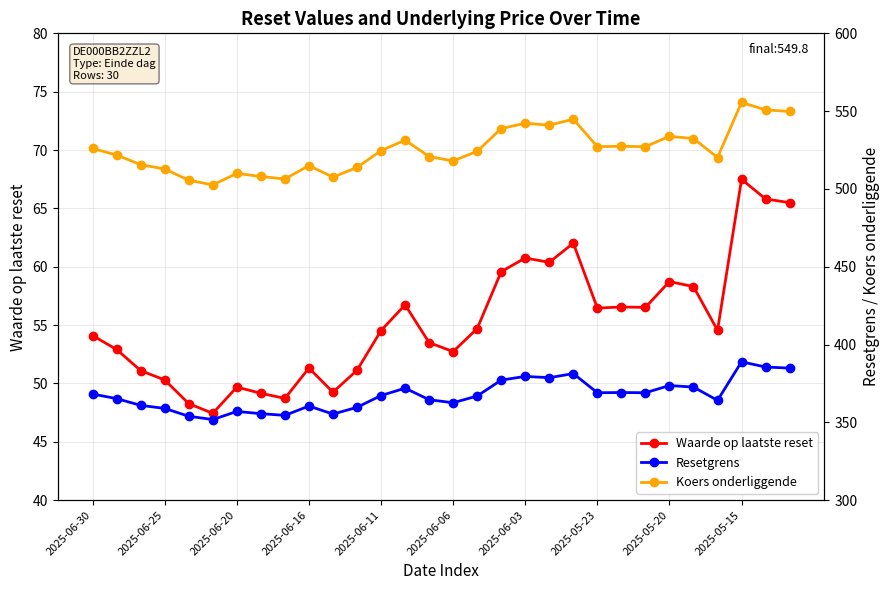

Between 11 and 22, which series saw the biggest shift?

Koers onderliggende